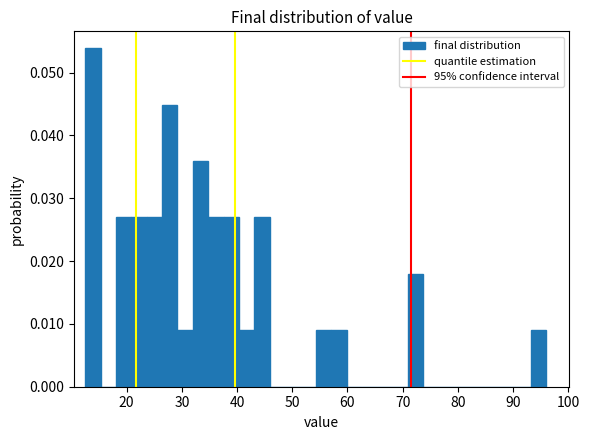

Around what value on the x-axis is the tallest bar? Give the approximate position of its centre, as read against the axis.

14